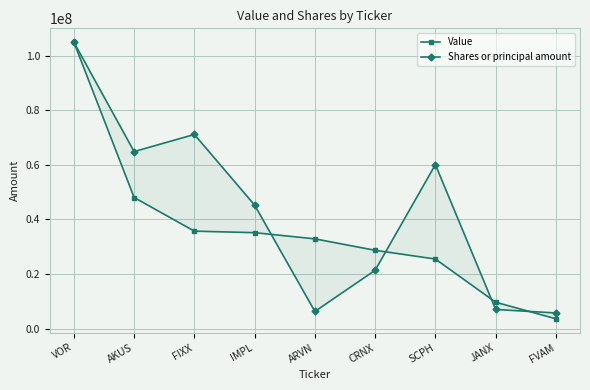

Rank the series by their average value, from highest to lowest.

Shares or principal amount, Value